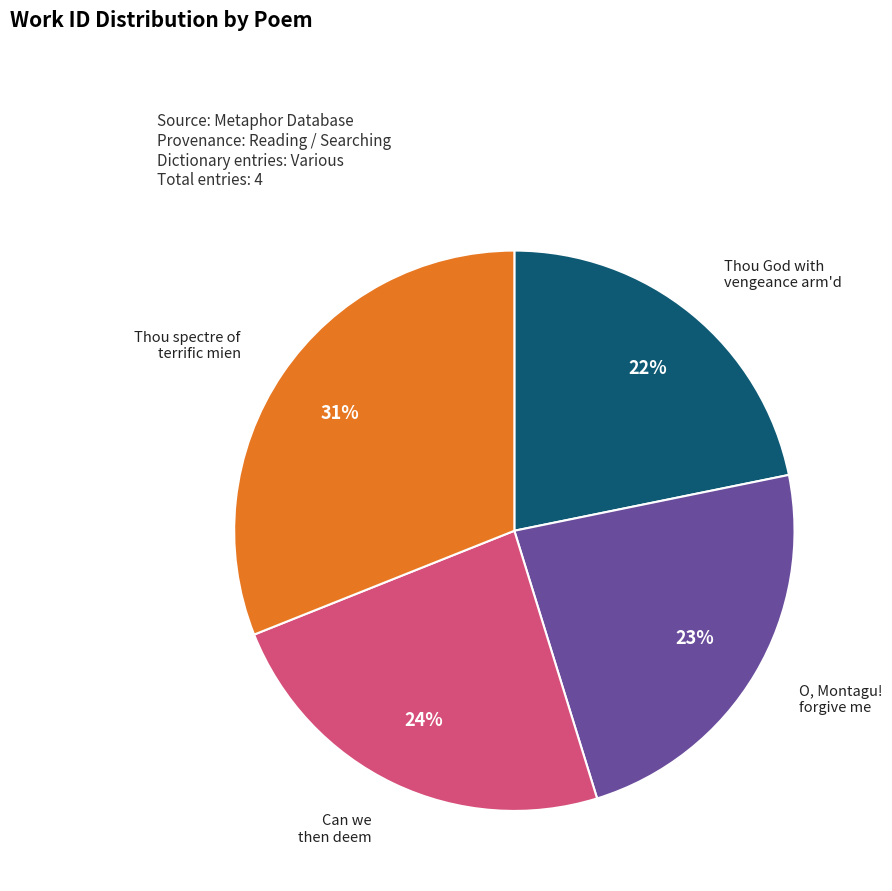

To the nearest percent, what is the average slice percentage?

25%